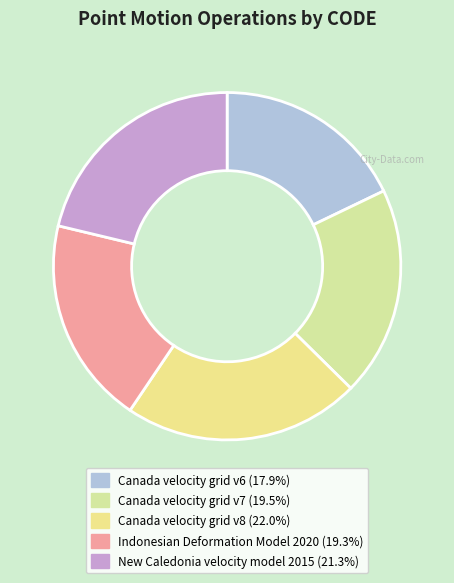

What percentage is the Canada velocity grid v6 slice, to the nearest percent?

18%